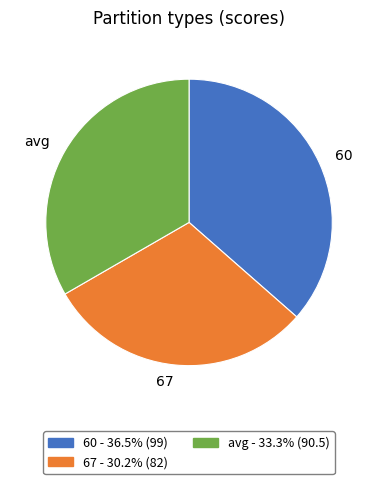

Which slice is the largest?

60